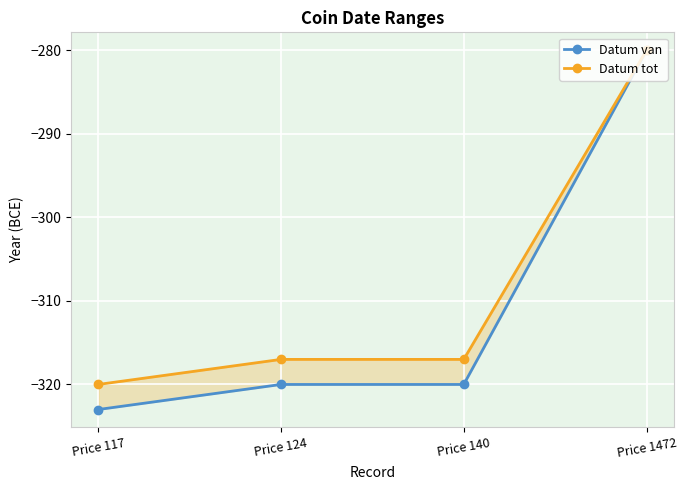

What is the sum of the Datum van values at Price 1472 and Price 124?

-600